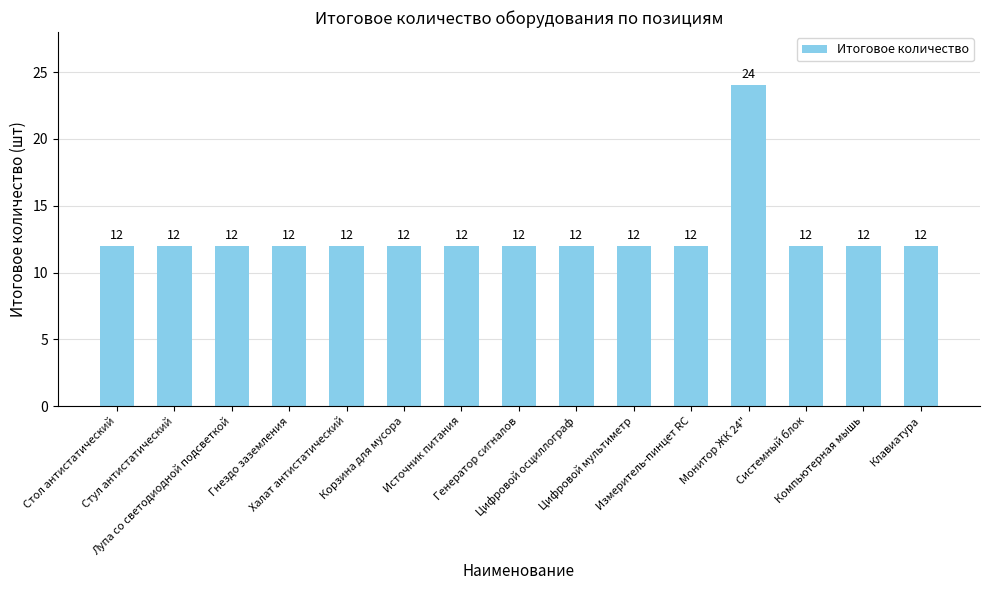

What is the minimum value shown in the chart?

12